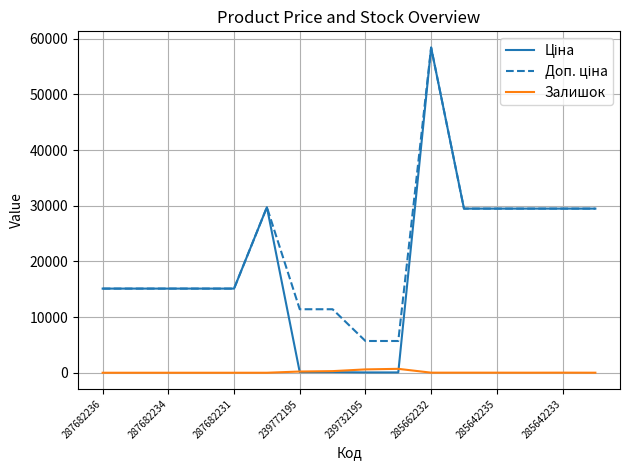

At how many categories does at least one series exceed 33164?

1